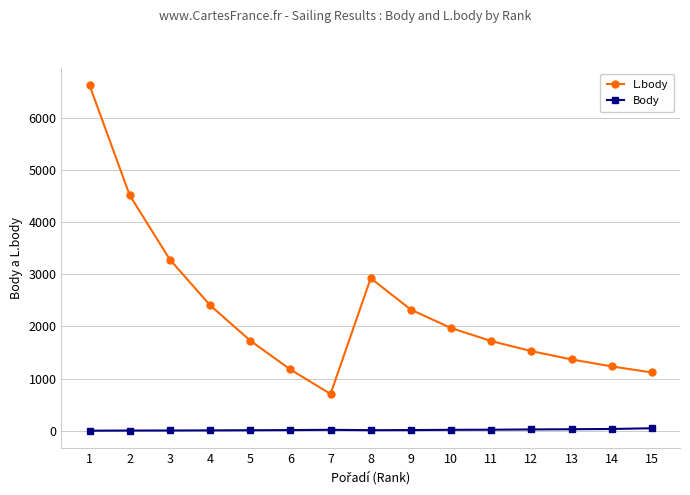

List the series in order of their peak value, highest first.

L.body, Body